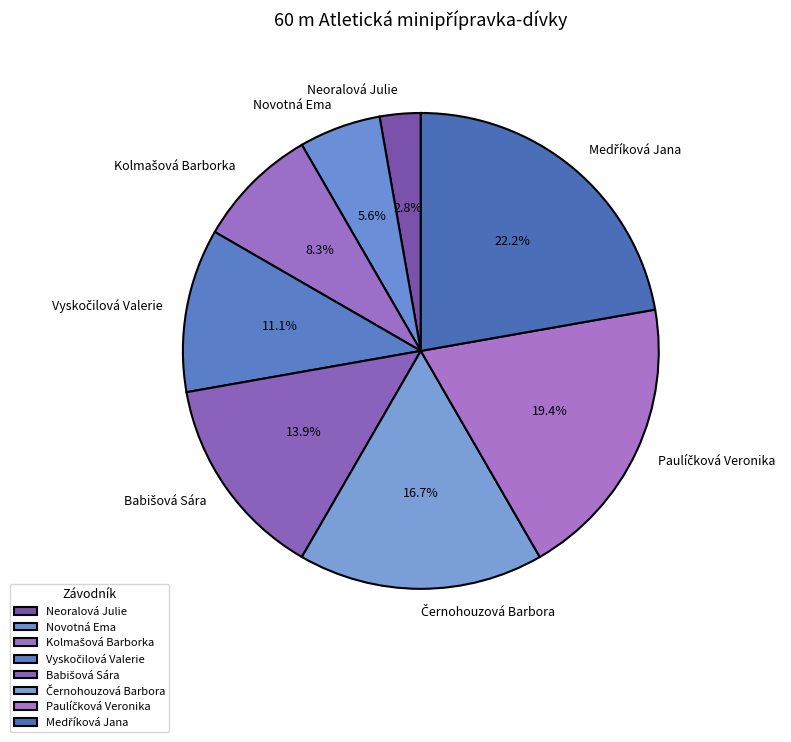

Between Novotná Ema and Neoralová Julie, which is larger?

Novotná Ema